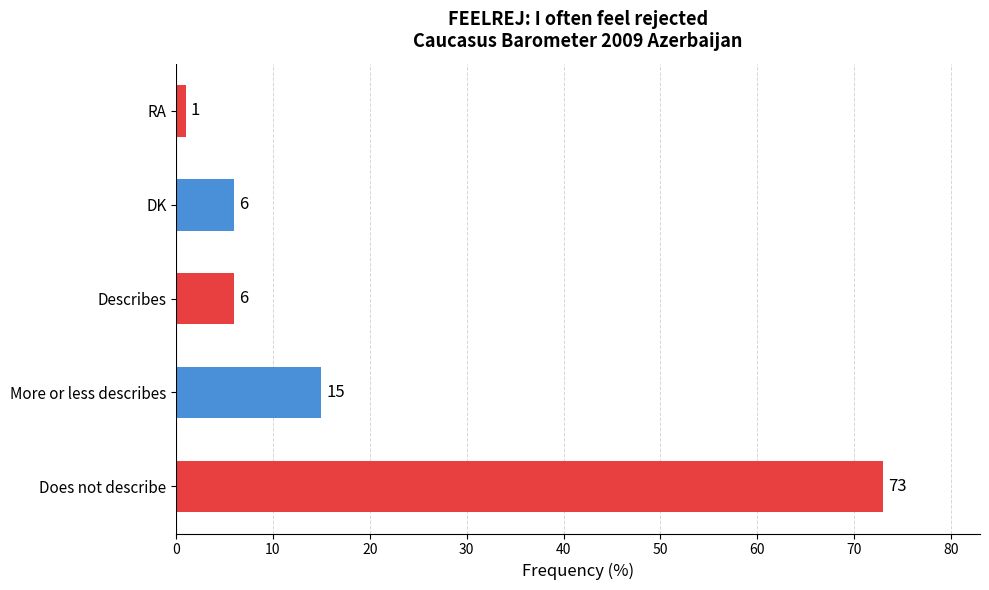

What is the smallest value displayed?

1